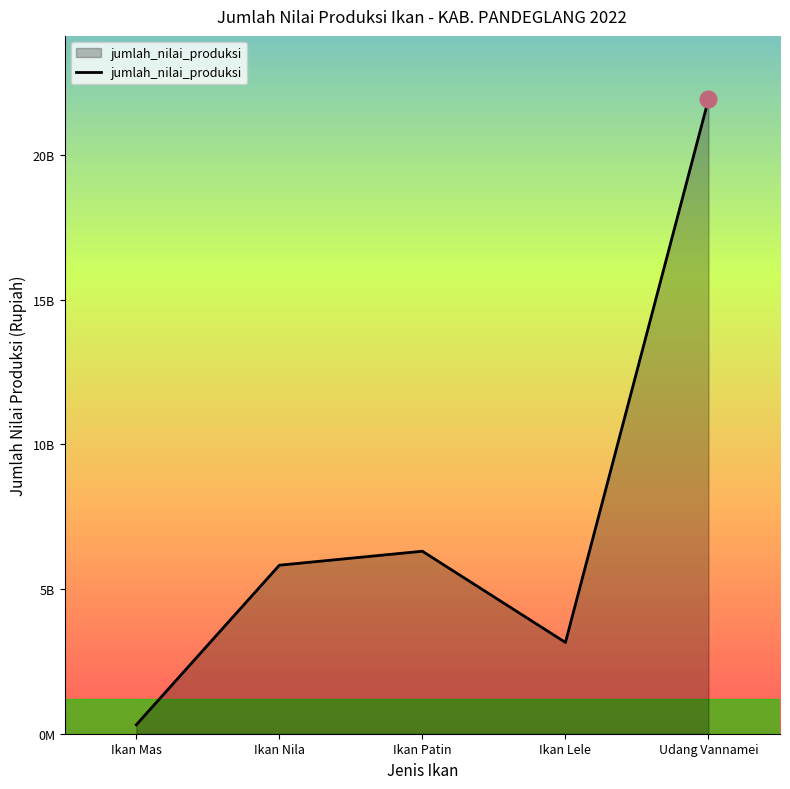

Which has a higher value, Udang Vannamei or Ikan Lele?

Udang Vannamei